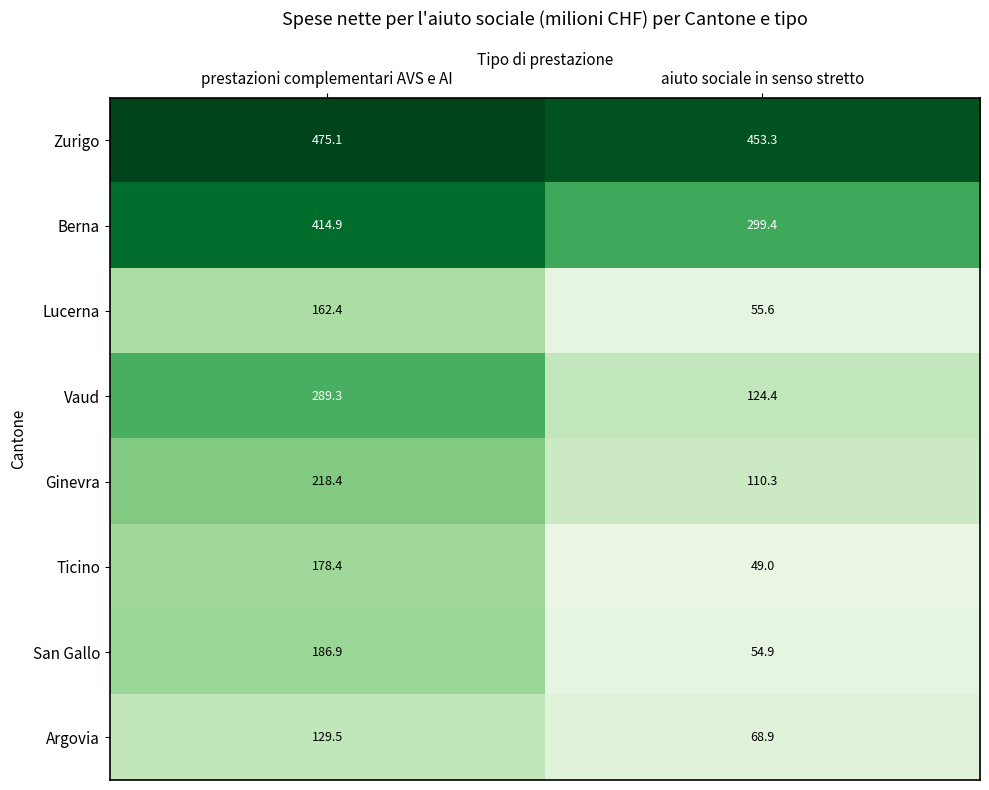

What value does the Ticino series have at prestazioni complementari AVS e AI?

178.4